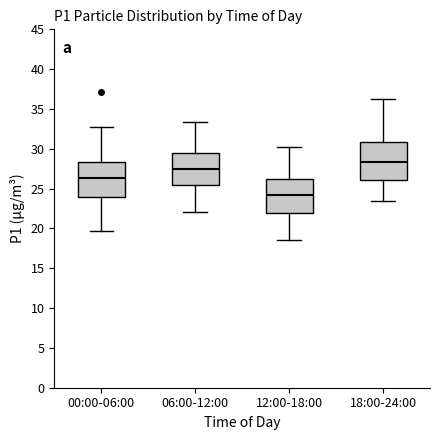

Reading left to right, transcribe this box plot: for each box, give where its median line is, the range the box spans, and where its two whiskers end, as read against the y-axis. The values are not printed on the chart, so give them approximately, as read against the axis.

00:00-06:00: median 26.5, box 24.0 to 28.5, whiskers 19.5 to 33.0
06:00-12:00: median 27.5, box 25.5 to 29.5, whiskers 22.0 to 33.5
12:00-18:00: median 24.0, box 22.0 to 26.5, whiskers 18.5 to 30.0
18:00-24:00: median 28.5, box 26.0 to 31.0, whiskers 23.5 to 36.0